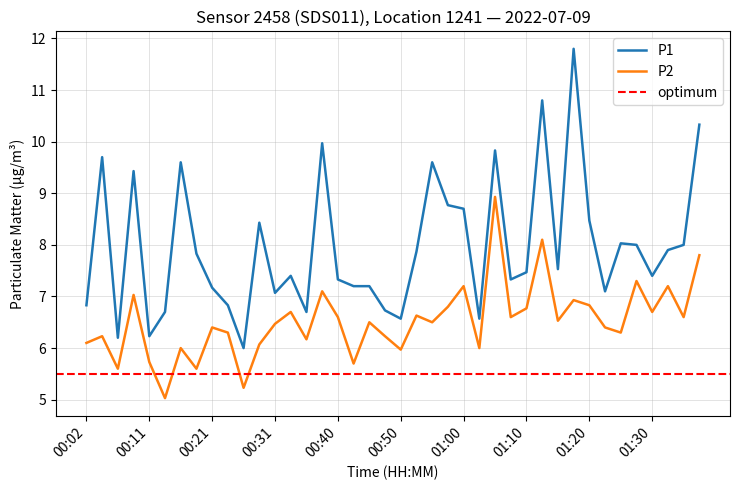

What is the lowest value of the P2 series?

5.0